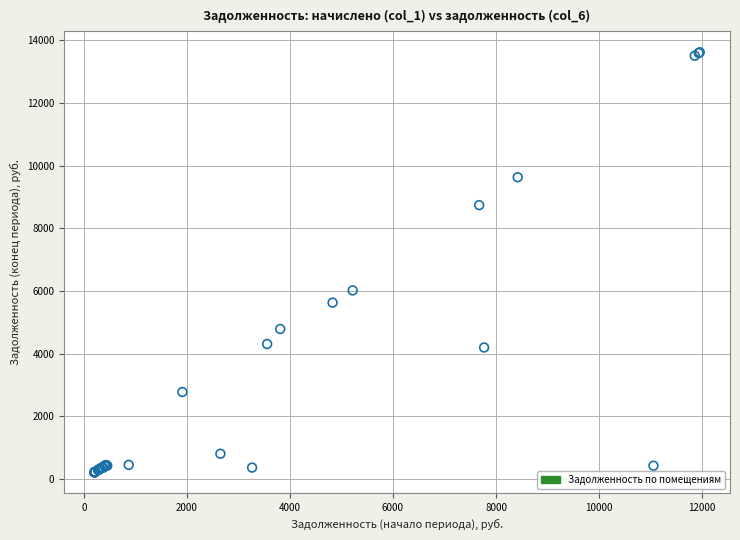

What Y value in the scatter plot is closest to 6913?

6019.3